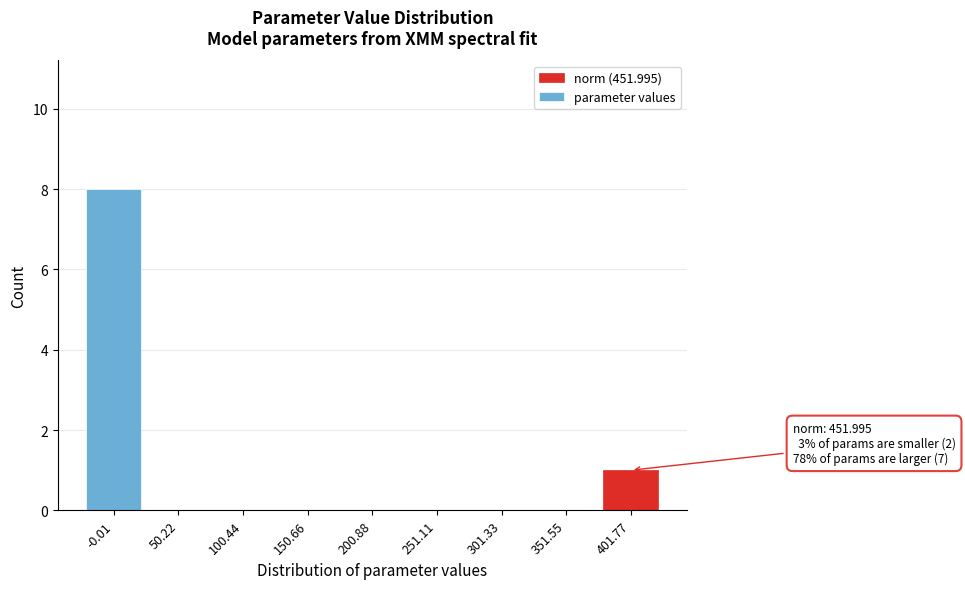

Reading right to left, extract all data points from this chart.

401.77=1	351.55=0	301.33=0	251.11=0	200.88=0	150.66=0	100.44=0	50.22=0	-0.01=8